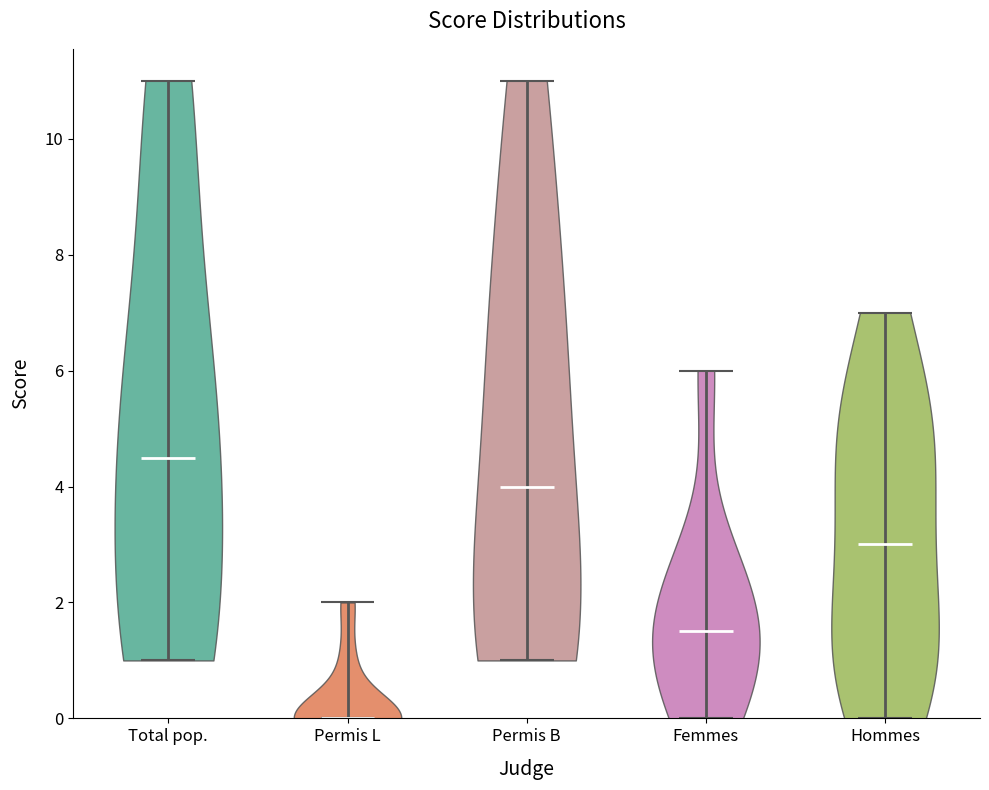

Where does the median line of the violin for Total pop. sit on the y-axis? The values are not printed on the chart, so give them approximately, as read against the axis.

4.6